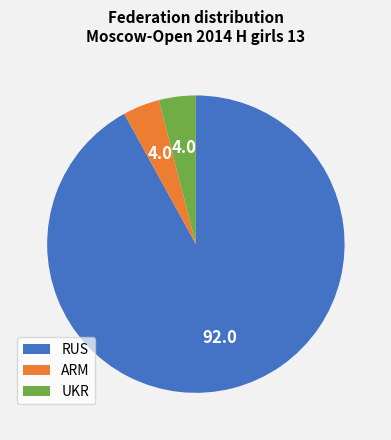

How many segments does this pie chart have?

3